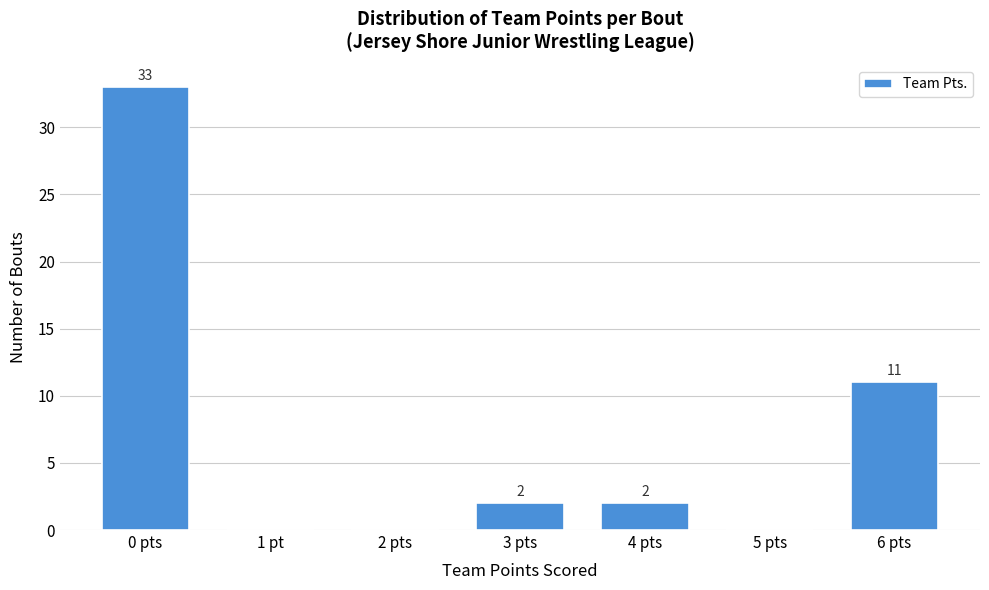

Reading left to right, transcribe all the data shown in this chart.

0 pts=33	1 pt=0	2 pts=0	3 pts=2	4 pts=2	5 pts=0	6 pts=11